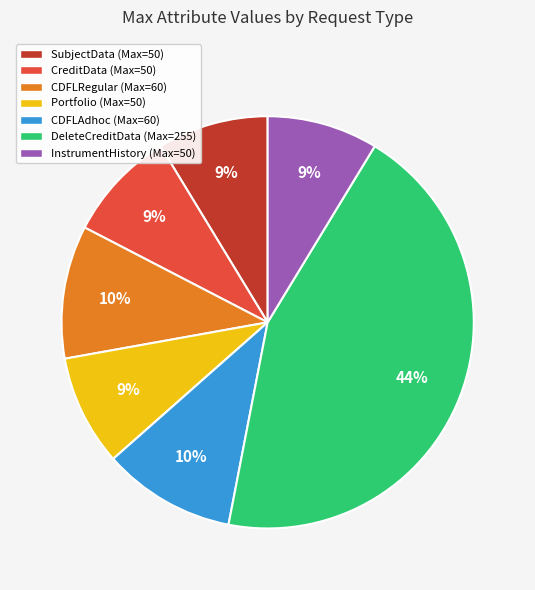

To the nearest percent, what is the average slice percentage?

14%